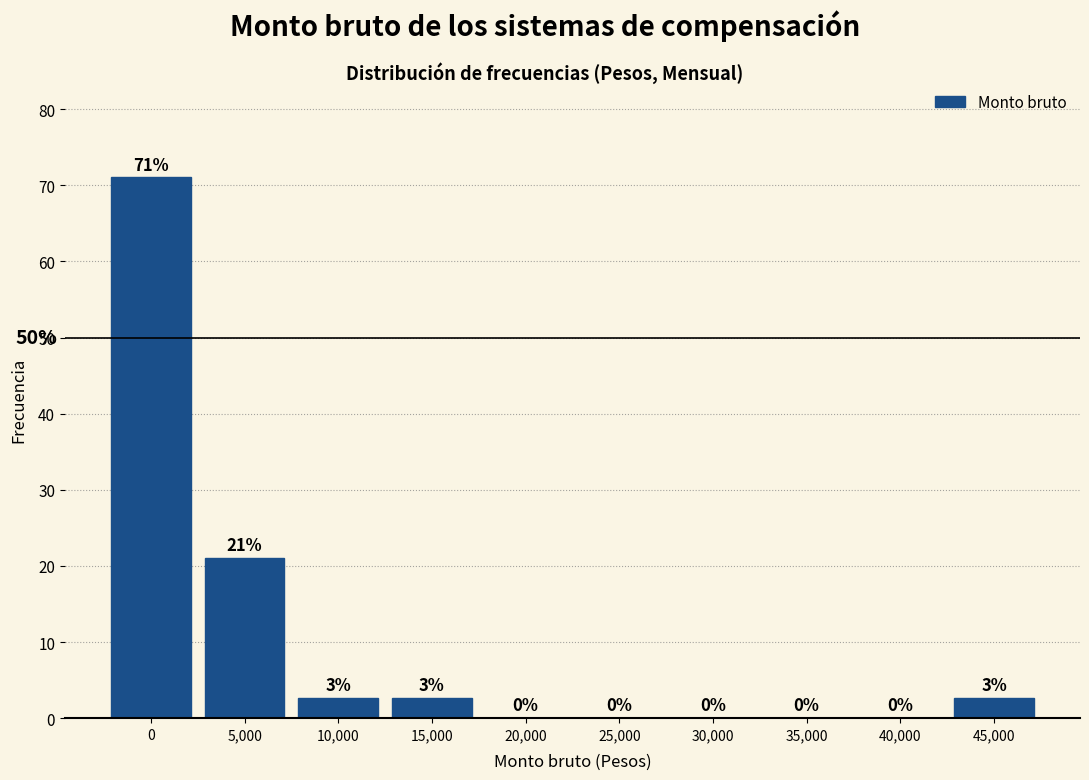

Where is the data nearest to the value 35?

5,000